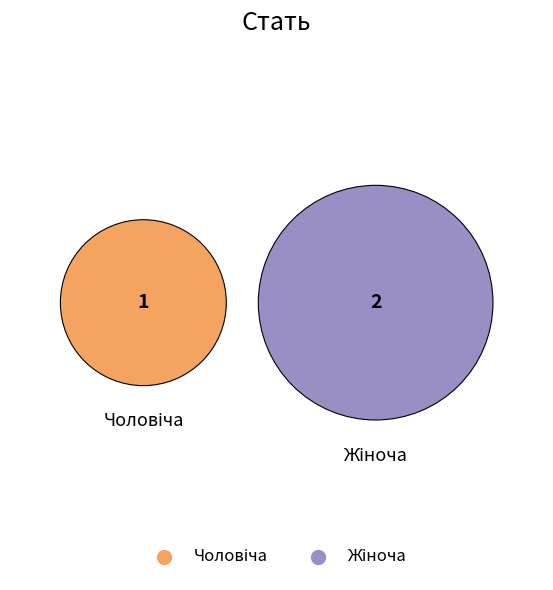

To the nearest percent, what is the difference between the Чоловіча and Жіноча slice percentages?

33%